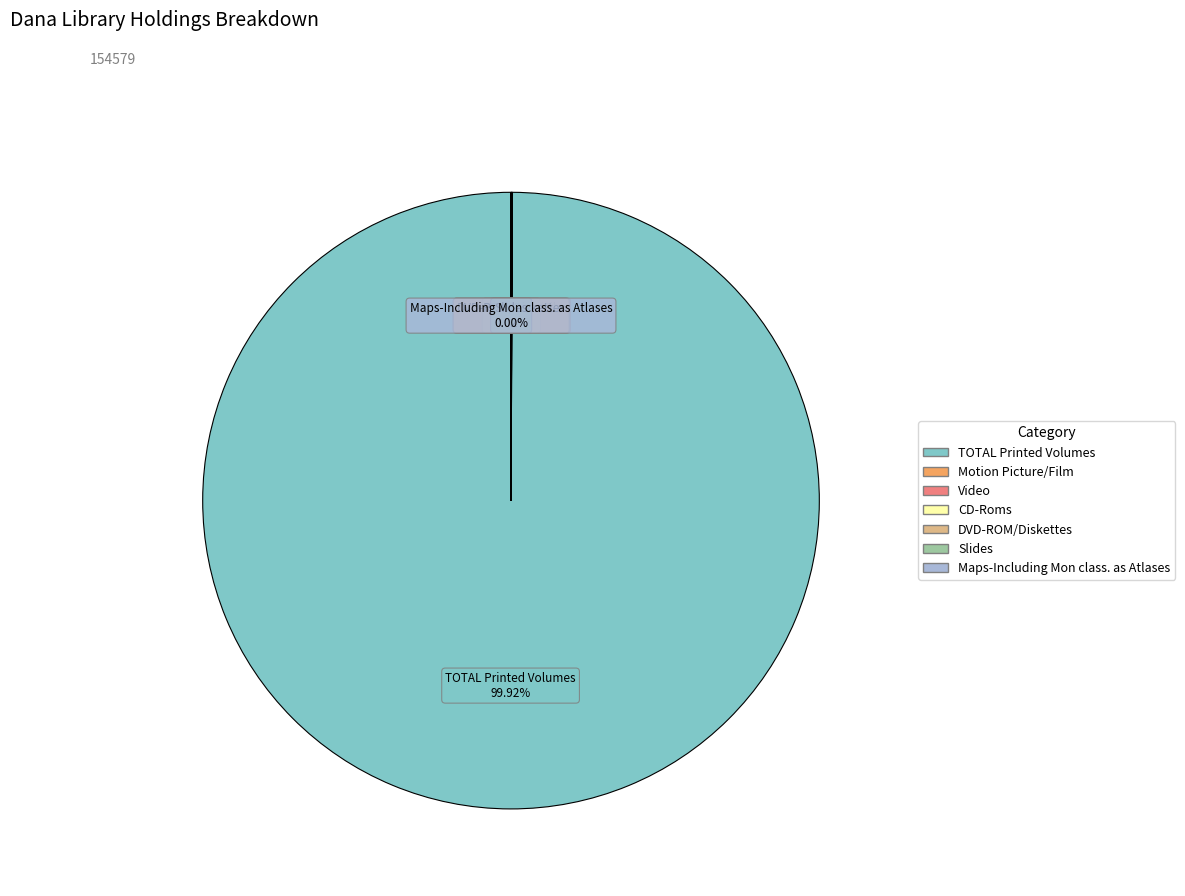

Which slice is the largest?

TOTAL Printed Volumes